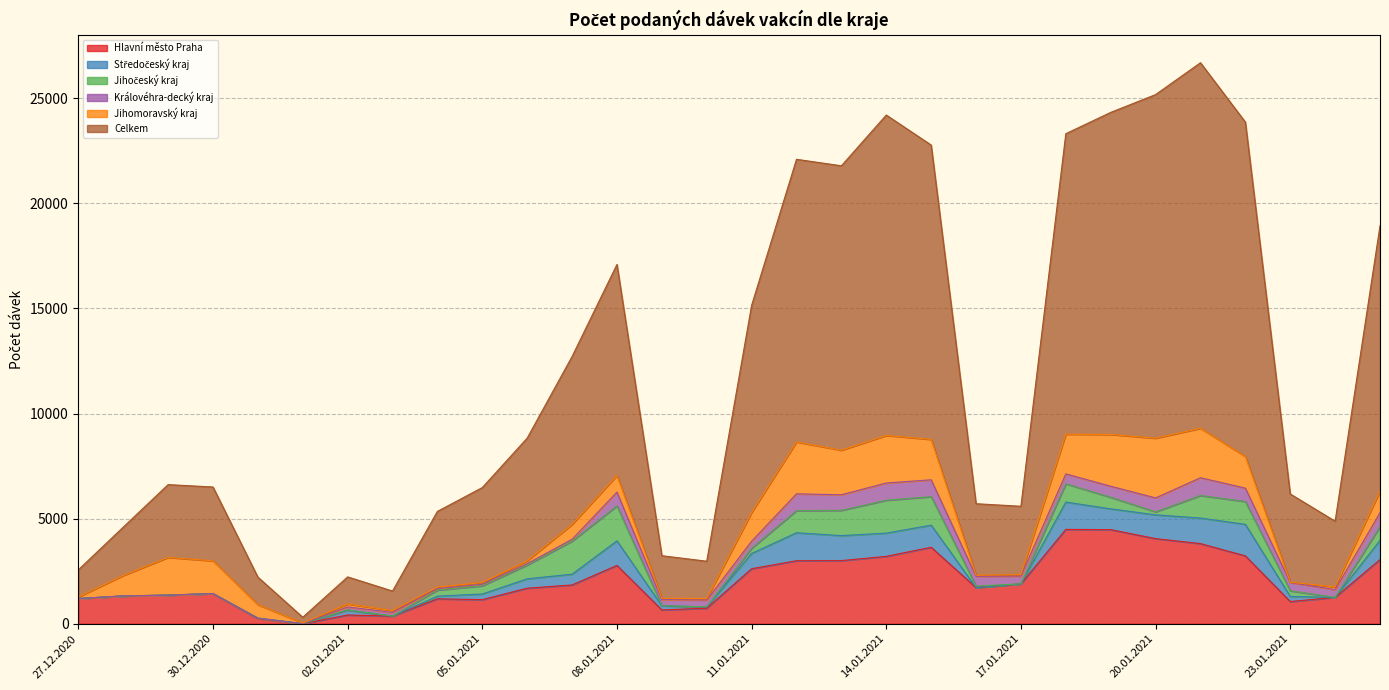

Reading left to right, list all the values displayed in this chart.

Hlavní město Praha: 1198	1324	1361	1437	251	4	419	365	1188	1149	1693	1847	2777	659	742	2619	2999	3005	3208	3639	1722	1900	4490	4479	4051	3815	3230	1058	1256	3055
Středočeský kraj: 2	0	3	0	18	1	236	0	127	268	446	512	1169	196	65	727	1332	1189	1105	1054	0	1	1301	989	1133	1216	1501	243	0	914
Jihočeský kraj: 1	0	1	1	0	2	3	1	288	391	656	1573	1663	6	1	246	1054	1203	1566	1355	72	0	869	550	140	1072	1086	267	1	657
Královéhra-decký kraj: 2	1	0	0	0	1	145	175	71	73	68	88	656	287	322	337	798	742	819	802	464	368	472	527	665	845	638	398	369	659
Jihomoravský kraj: 74	973	1791	1556	639	31	138	89	67	83	133	706	793	60	70	1366	2468	2119	2262	1921	49	69	1888	2462	2840	2353	1502	13	127	1034
Celkem: 1289	2299	3465	3514	1312	272	1290	928	3607	4517	5838	7990	10037	2031	1776	9855	13446	13531	15243	14005	3405	3253	14296	15322	16347	17391	15912	4197	3128	12618